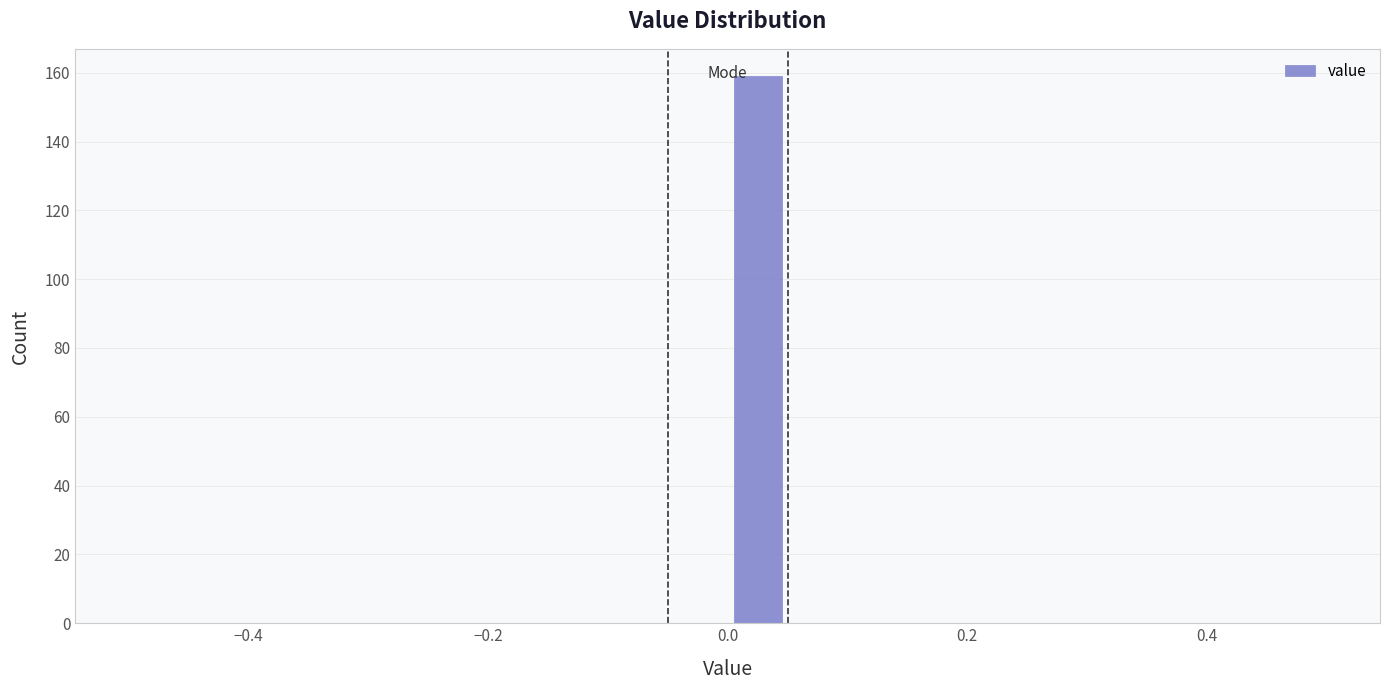

Read against the x-axis, roughly where is the centre of the tallest bar?

0.02